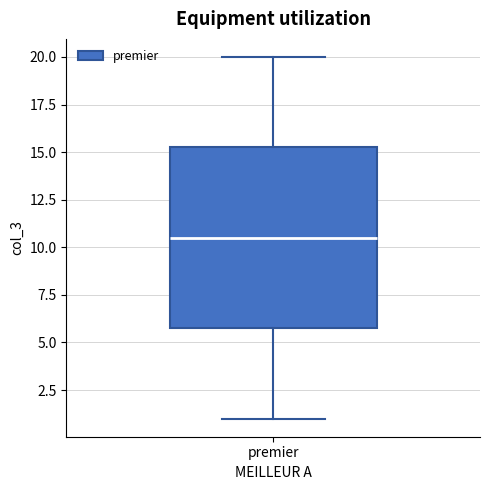

Transcribe this box plot: give where the median line is, the range the box spans, and where the two whiskers end, as read against the y-axis. The values are not printed on the chart, so give them approximately, as read against the axis.

median 10.5, box 6.0 to 15.5, whiskers 1.0 to 20.0